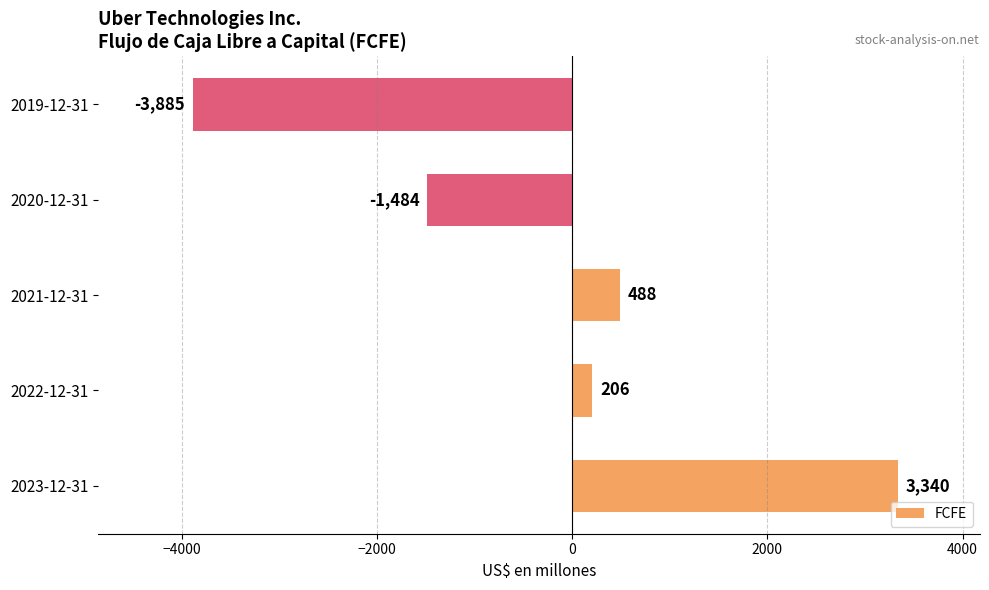

How many positive values are there?

3